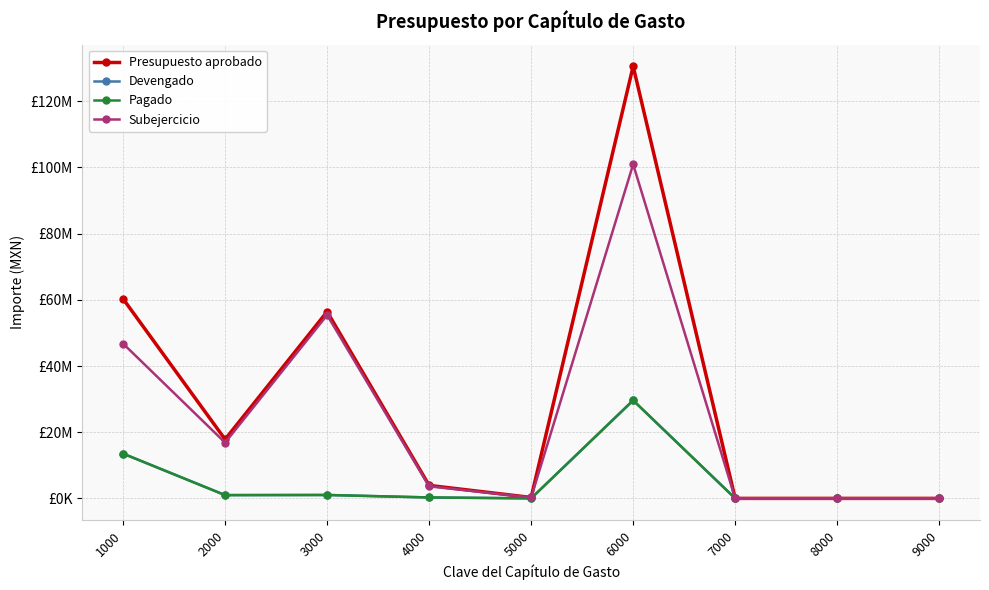

Does the chart have visible grid lines?

Yes